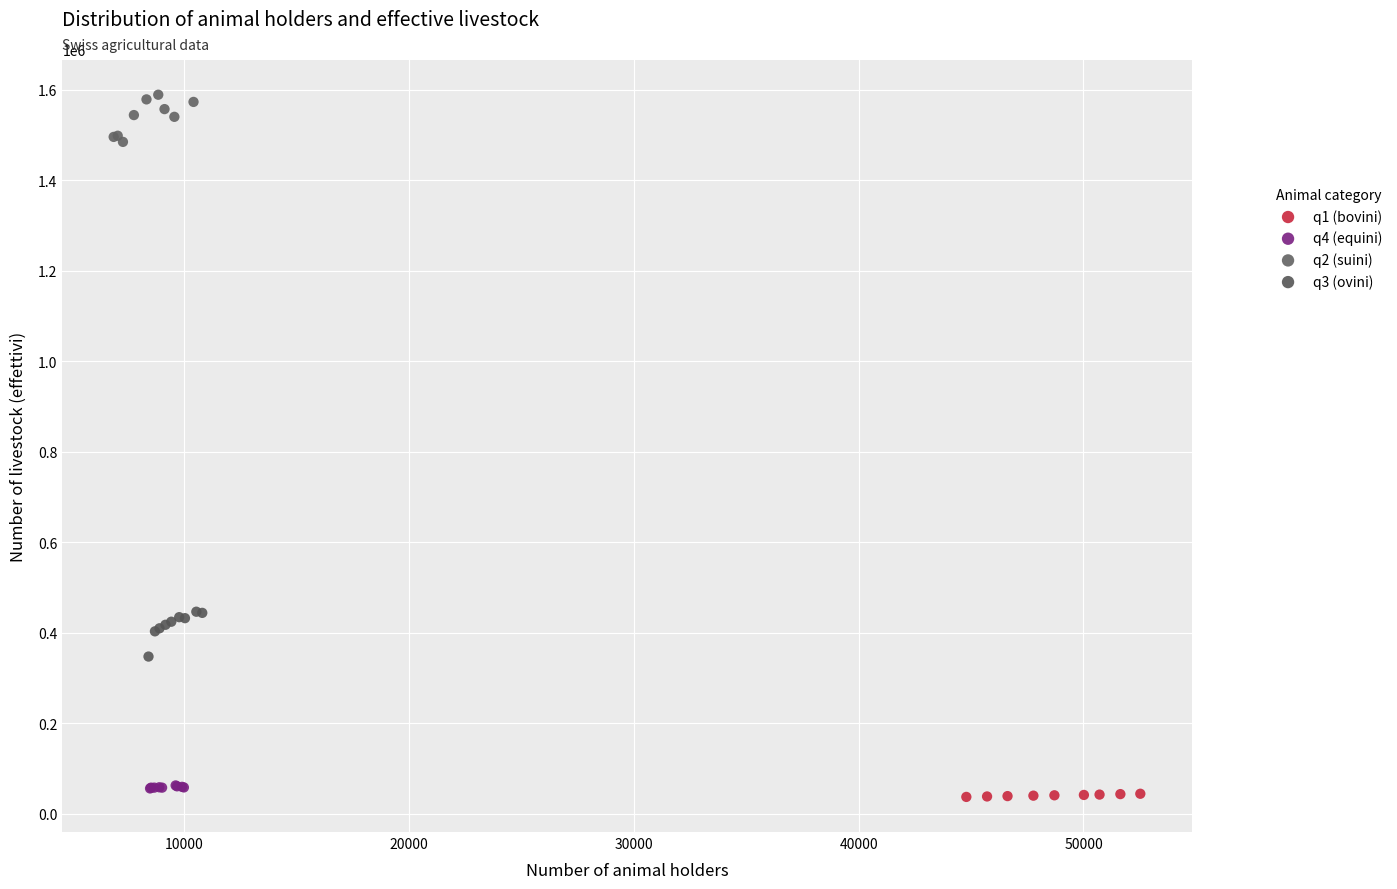

Which series contains the highest Y value?

q2 (suini)